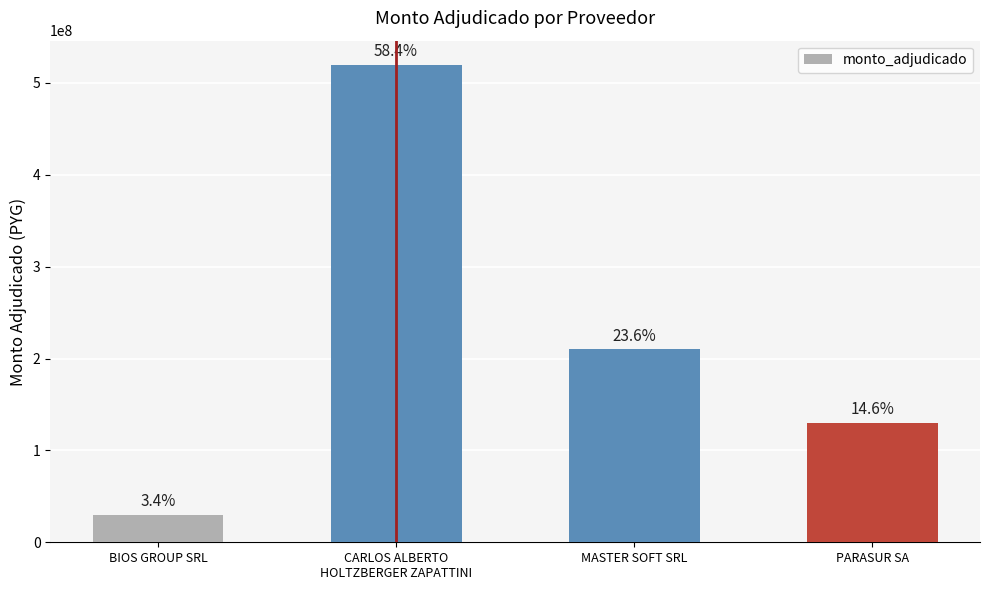

What is the change in value from BIOS GROUP SRL to CARLOS ALBERTO
HOLTZBERGER ZAPATTINI?

+490000000